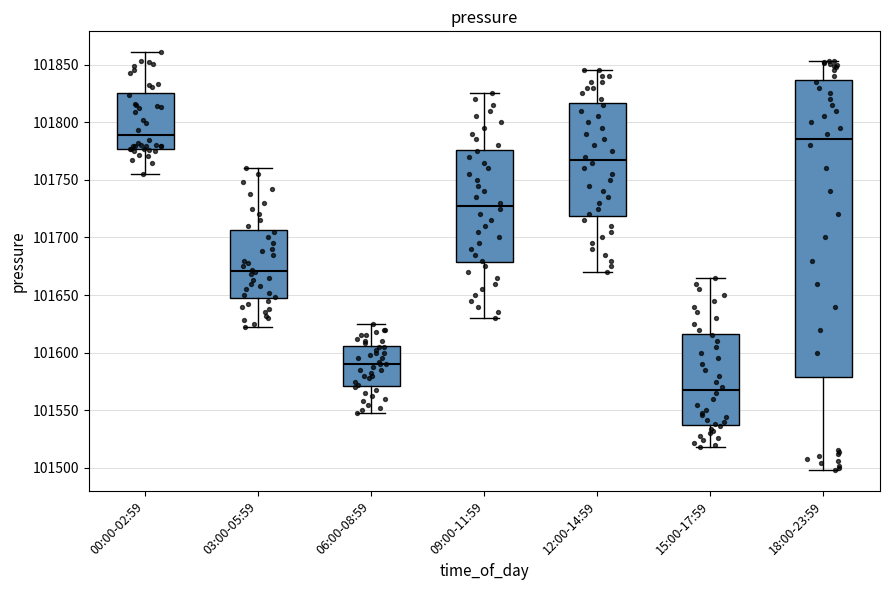

Reading left to right, read every box against the y-axis: the position of its median line, the range the box covers, and the ends of its whiskers. The values are not printed on the chart, so give them approximately, as read against the axis.

00:00-02:59: median 101790, box 101775 to 101825, whiskers 101755 to 101860
03:00-05:59: median 101670, box 101645 to 101705, whiskers 101620 to 101760
06:00-08:59: median 101590, box 101570 to 101605, whiskers 101550 to 101625
09:00-11:59: median 101730, box 101680 to 101775, whiskers 101630 to 101825
12:00-14:59: median 101770, box 101720 to 101815, whiskers 101670 to 101845
15:00-17:59: median 101570, box 101540 to 101615, whiskers 101520 to 101665
18:00-23:59: median 101785, box 101580 to 101835, whiskers 101500 to 101855